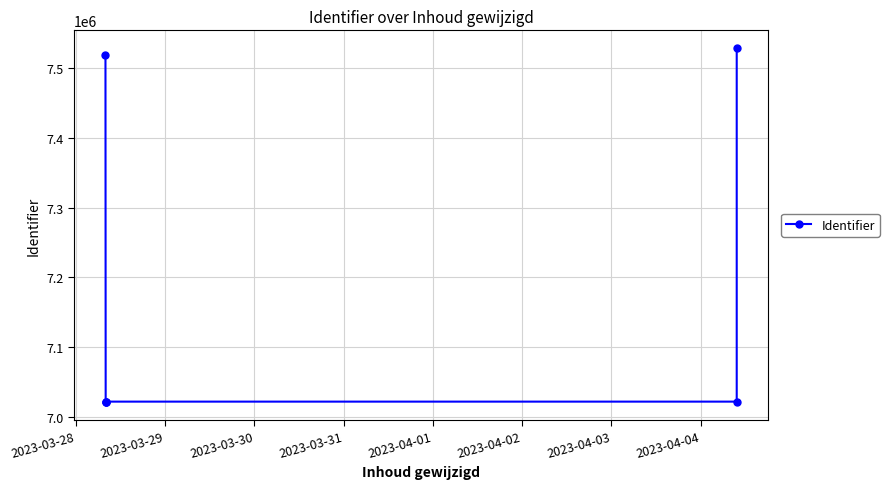

What is the difference between the maximum and minimum values?

507471